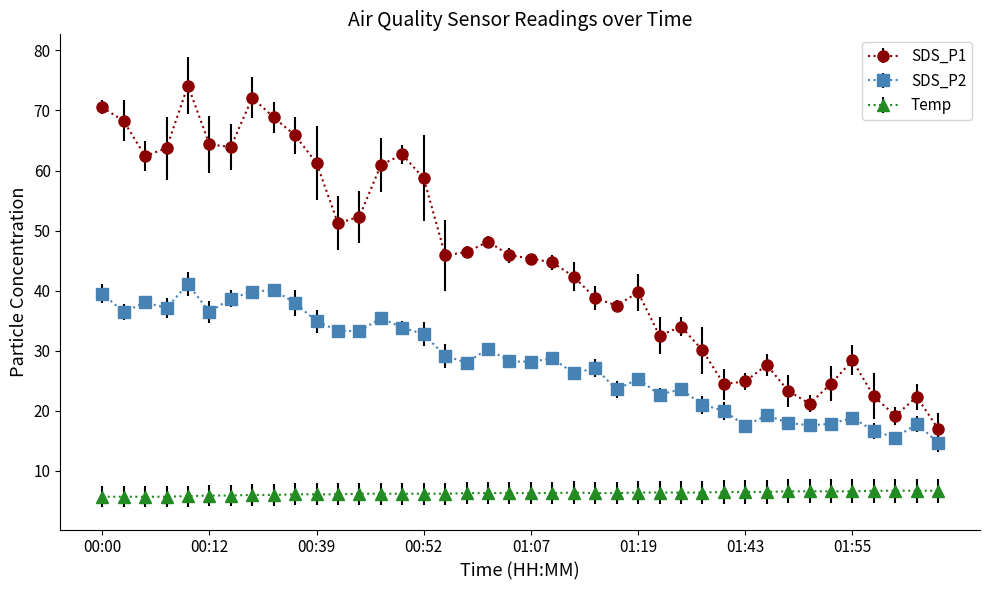

What is the sum of all SDS_P1 values?

1807.9